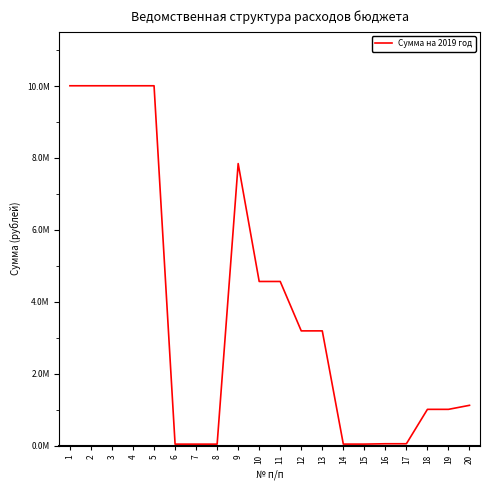

How many interior local peaks (higher than both neighbors) does the data have?

1